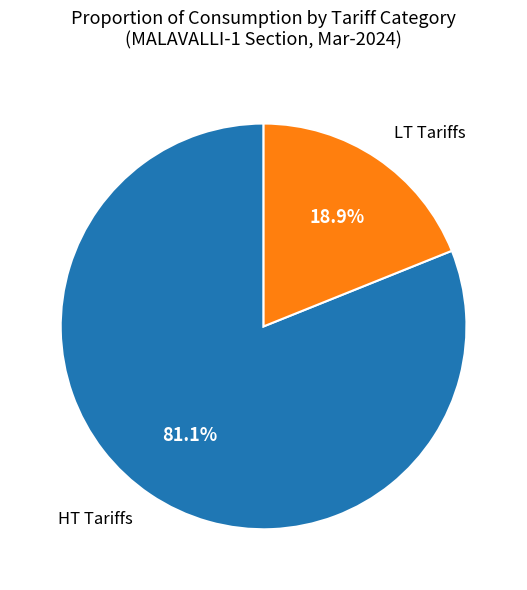

Is there a majority slice in this chart?

Yes